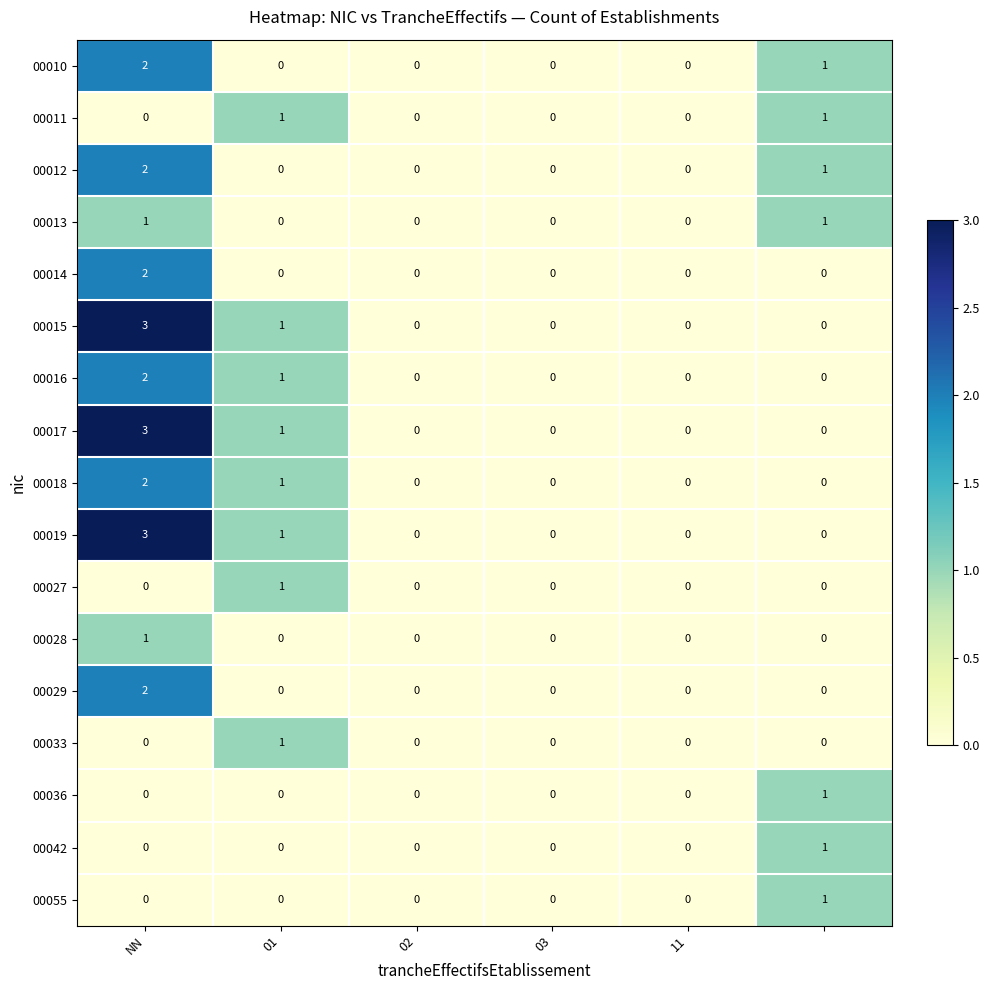

How many 00015 values are between 0 and 1?

5